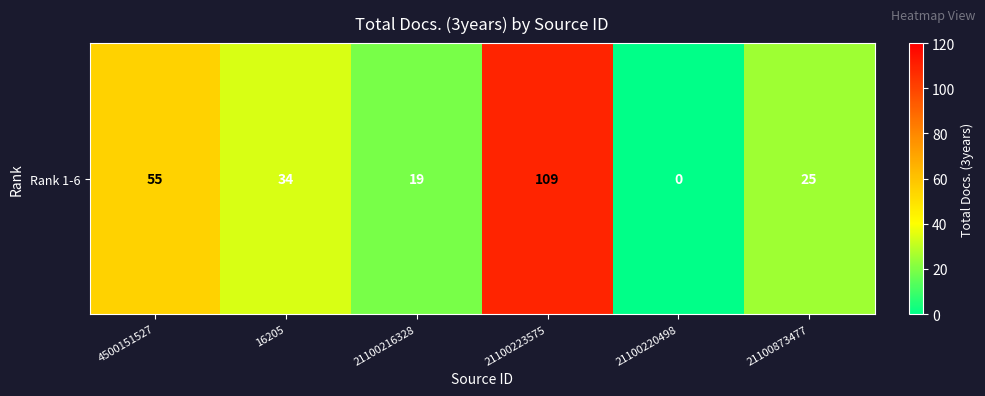

True or false: the data shows 75 at 4500151527.

False